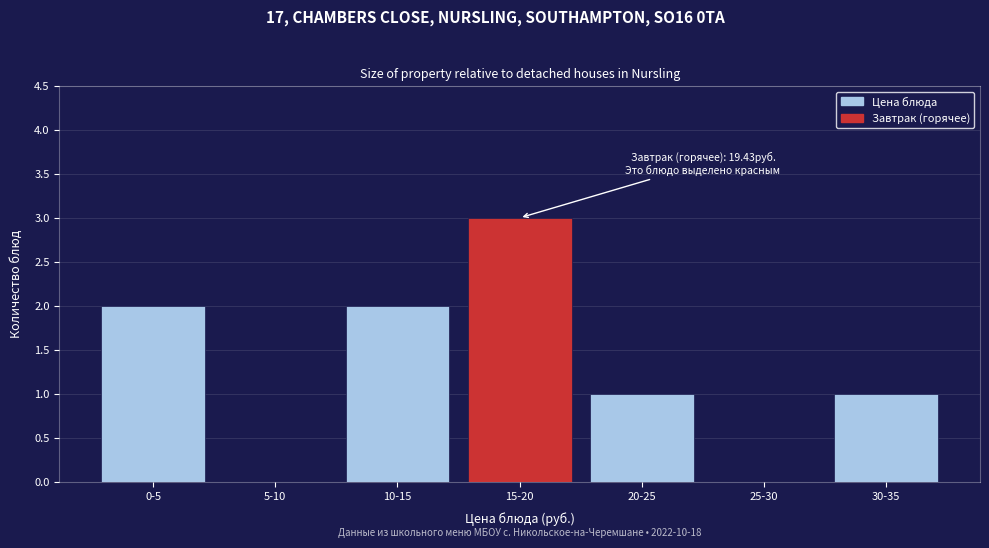

Reading left to right, list all the values displayed in this chart.

0-5=2	5-10=0	10-15=2	15-20=3	20-25=1	25-30=0	30-35=1